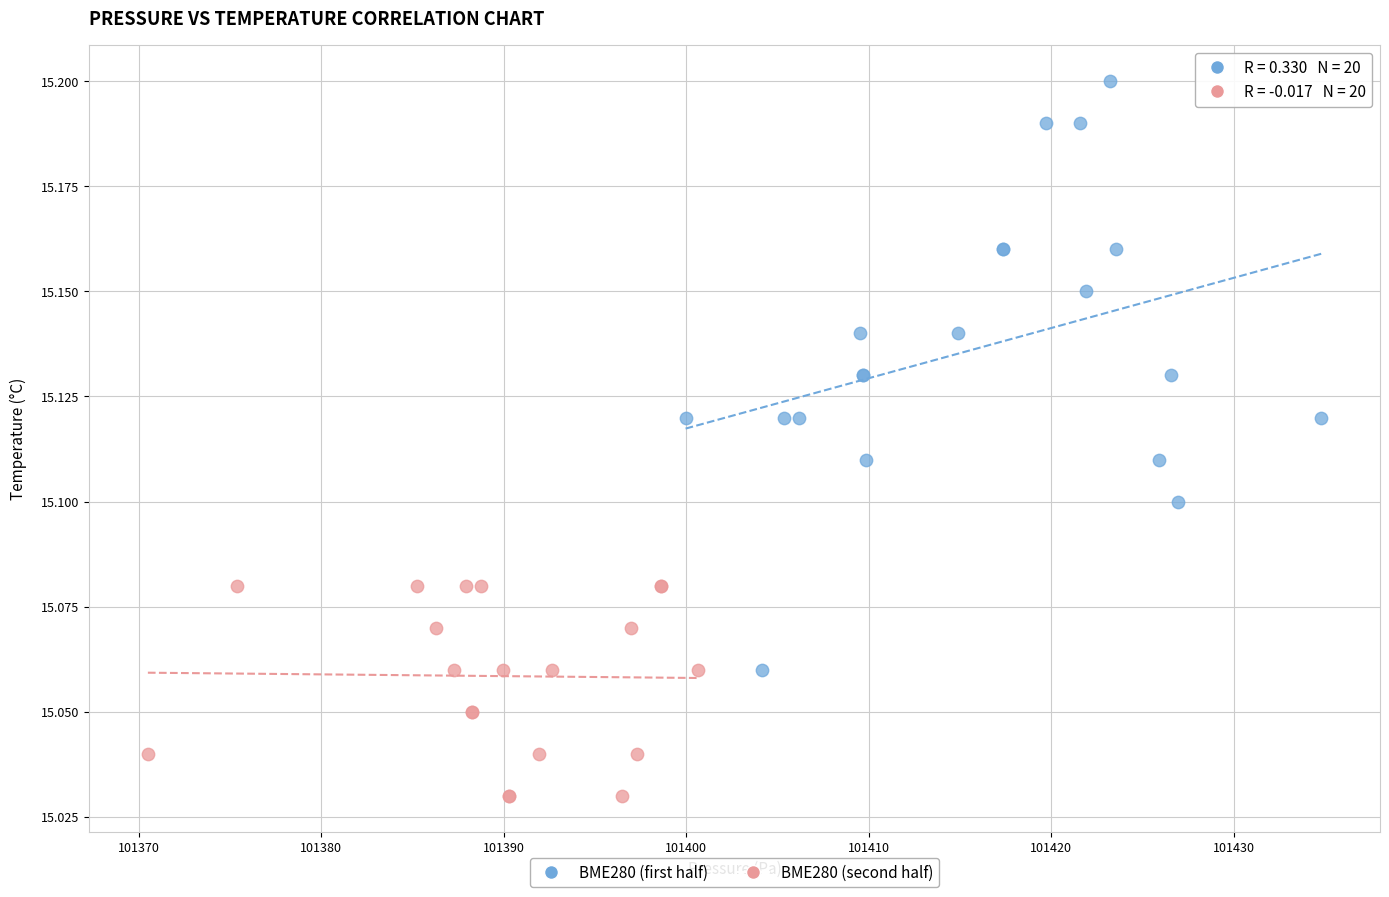

Which series has the widest spread of Y values?

BME280 (first half)